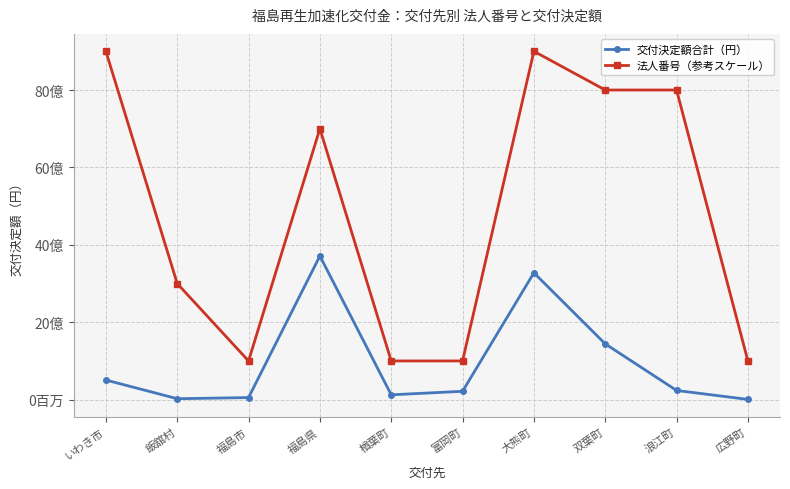

What is the value of the 法人番号（参考スケール） point at the 9th from the left?

8000020075.5